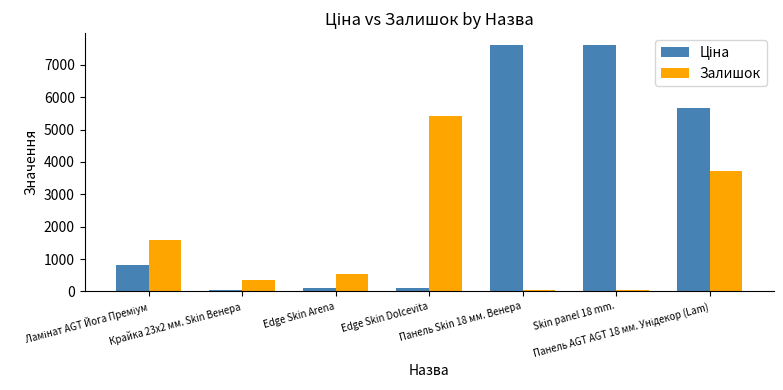

What is the difference between the maximum and minimum values in the Залишок series?

5380.0